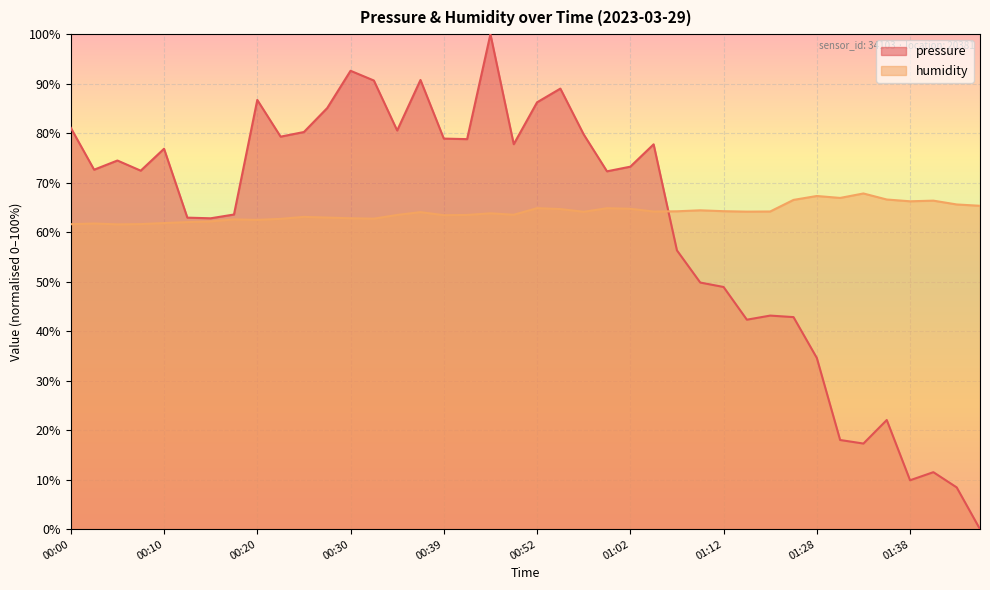

What are all the series names shown in the legend?

pressure, humidity